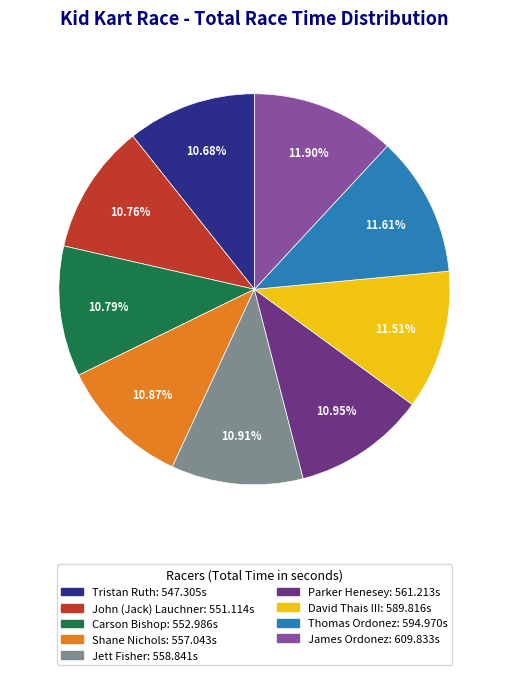

How many segments does this pie chart have?

9